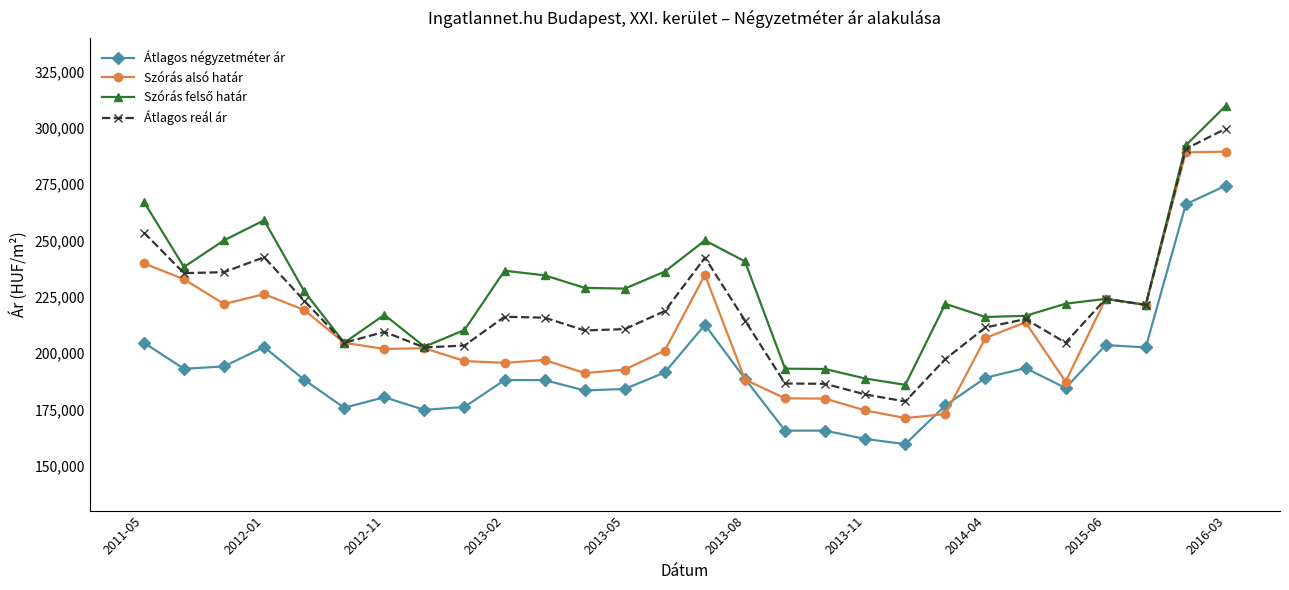

What is the value of the Átlagos négyzetméter ár point at the 27th from the left?

266111